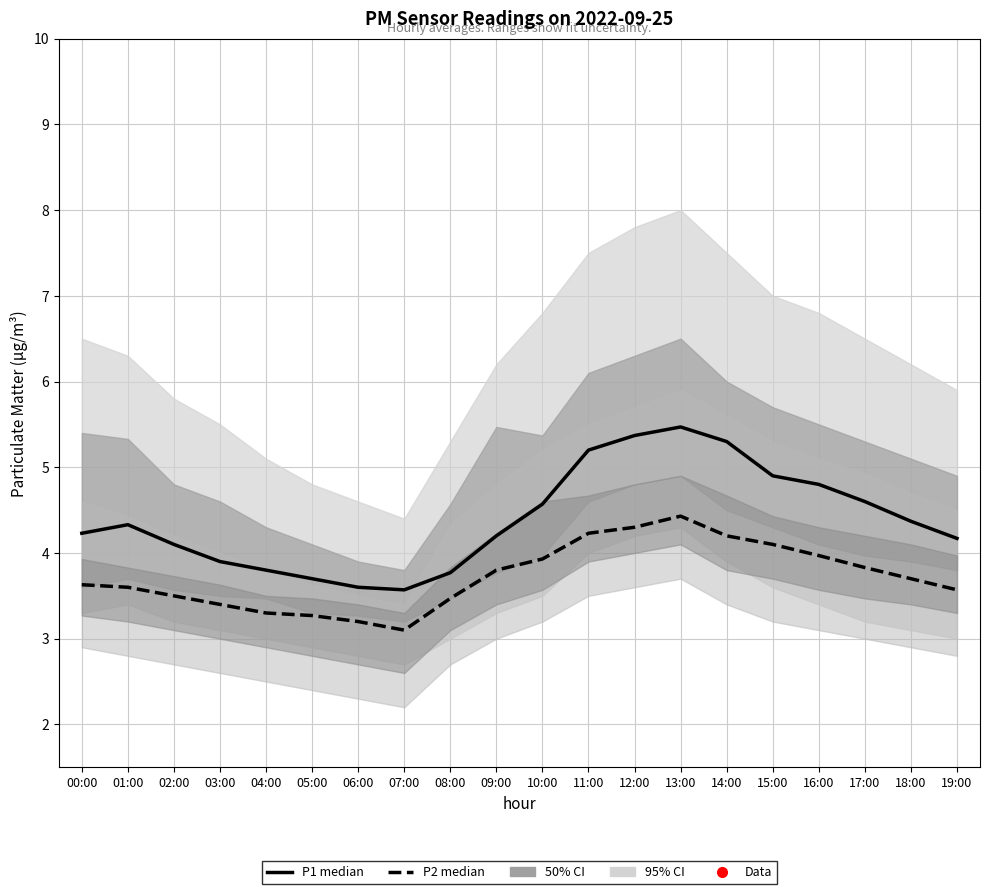

The P2 median series shows 2.2 at 13:00. True or false?

False